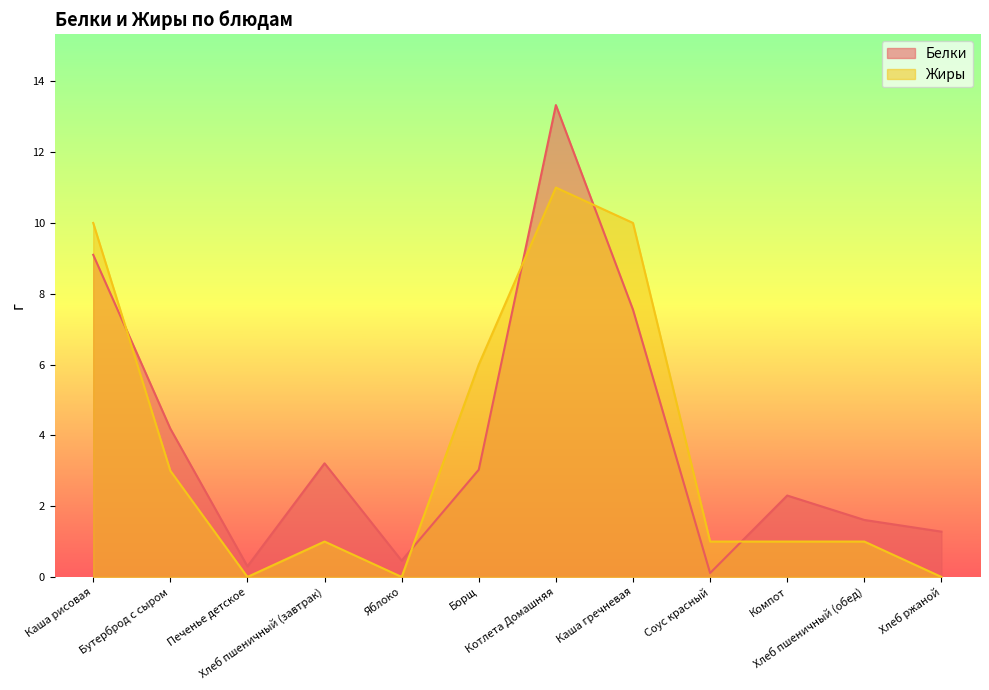

Between Каша рисовая and Яблоко, which series saw the biggest shift?

Жиры